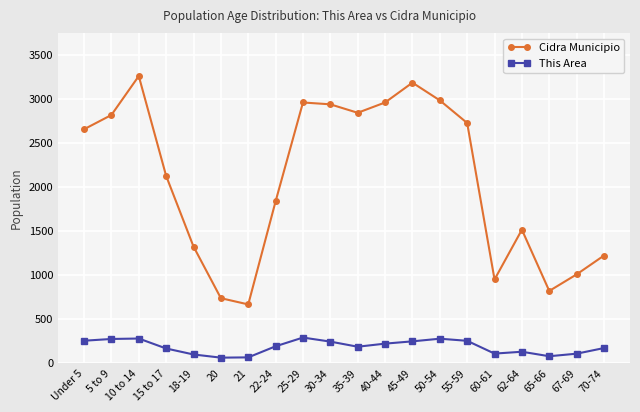

At which category does Cidra Municipio reach its first local valley?

21